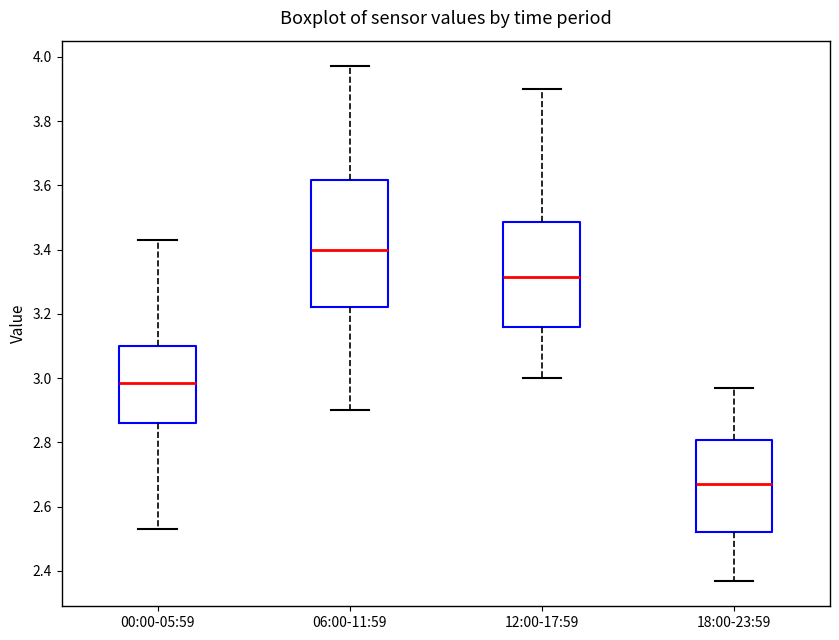

Which box is the tallest, from its lower edge to its upper edge?

06:00-11:59